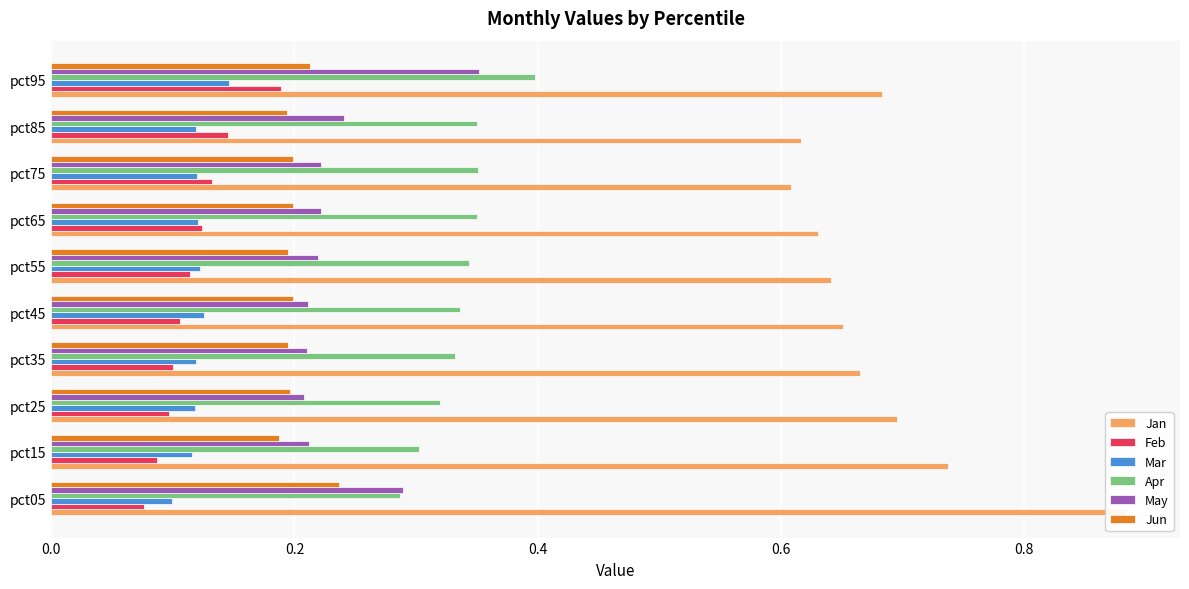

What is the smallest value displayed?

0.1